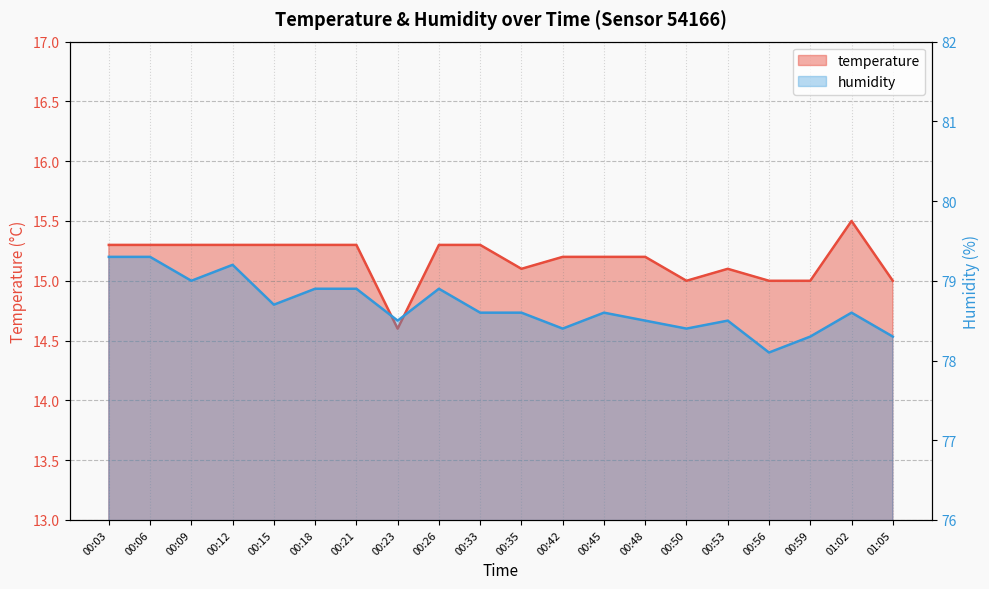

Does the chart have visible grid lines?

Yes